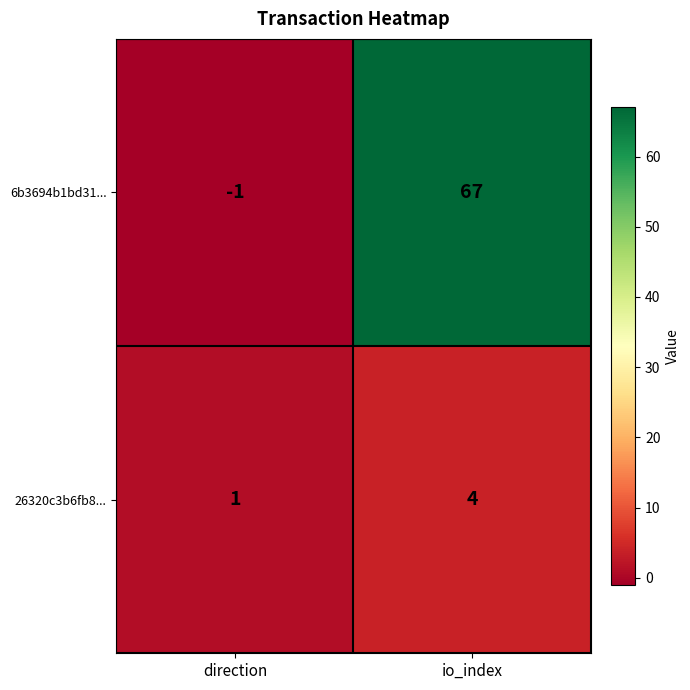

At which label is 6b3694b1bd31... closest to 33?

direction